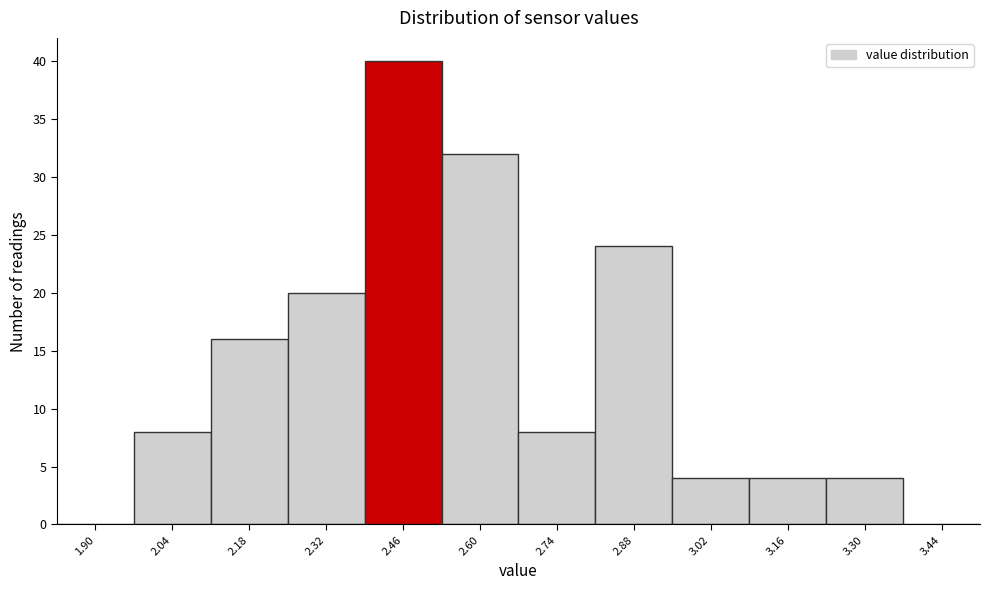

Reading right to left, list all the values displayed in this chart.

3.44=0	3.30=4	3.16=4	3.02=4	2.88=24	2.74=8	2.60=32	2.46=40	2.32=20	2.18=16	2.04=8	1.90=0